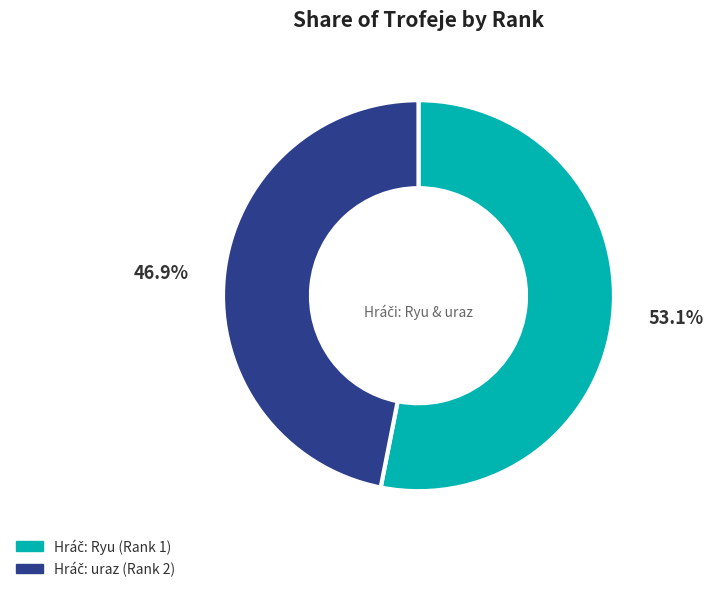

What percentage is NOT represented by Hráč: uraz (Rank 2)?

53.1%